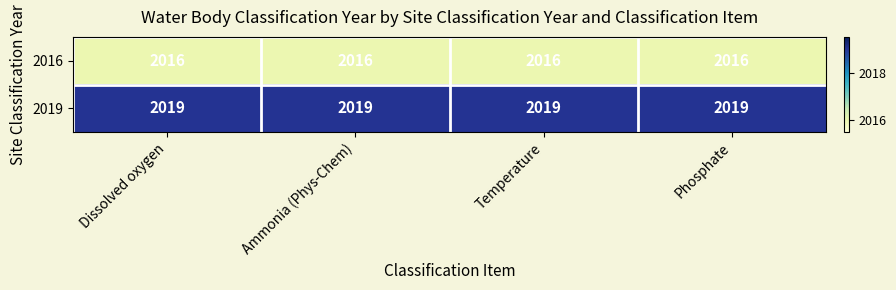

The 2019 series shows 2019 at Phosphate. True or false?

True